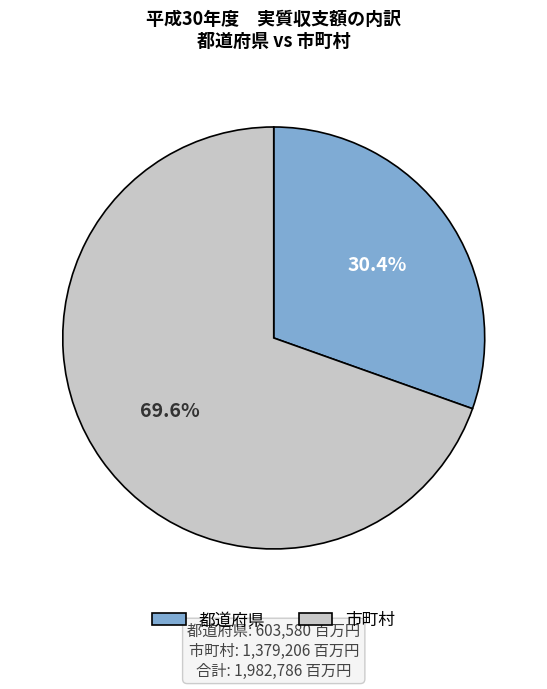

Does any single category account for the majority?

Yes